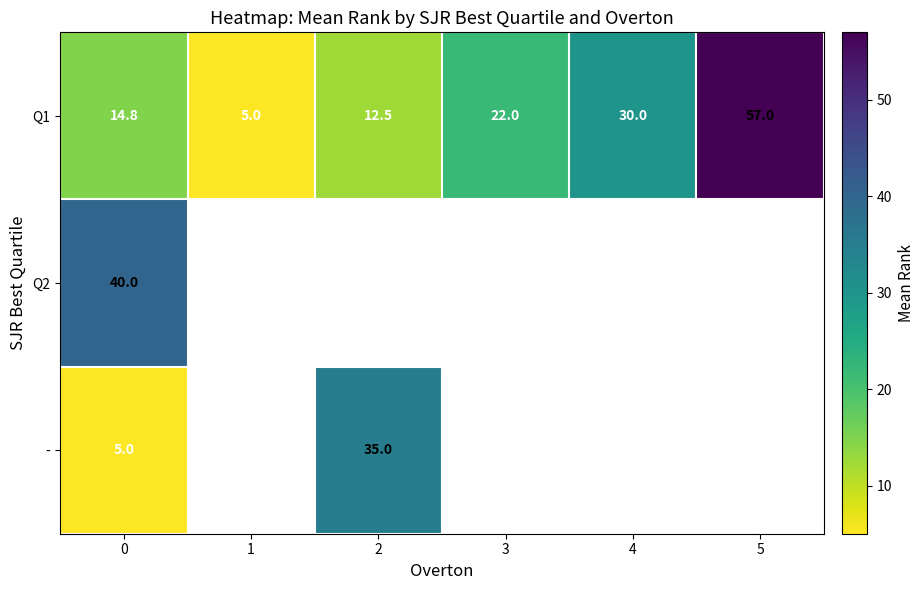

At 0, list the series in order from largest to smallest.

Q2, Q1, -